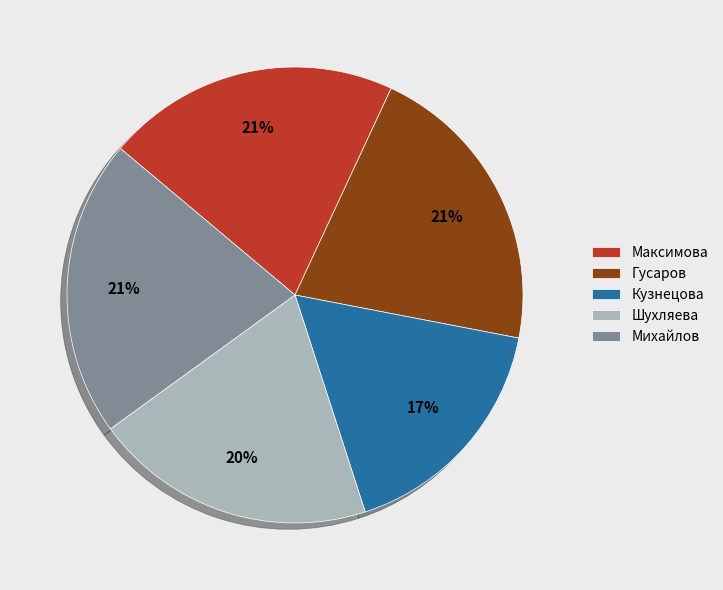

Does Шухляева account for over 50% of the chart?

No